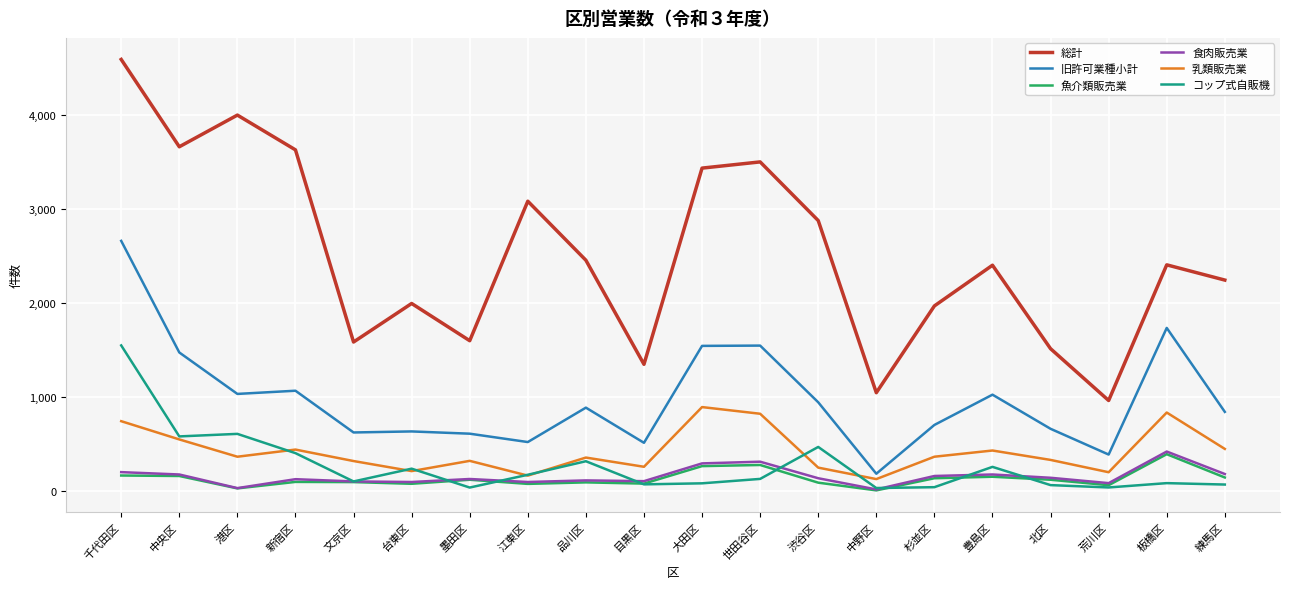

Which series has the widest spread of values?

総計